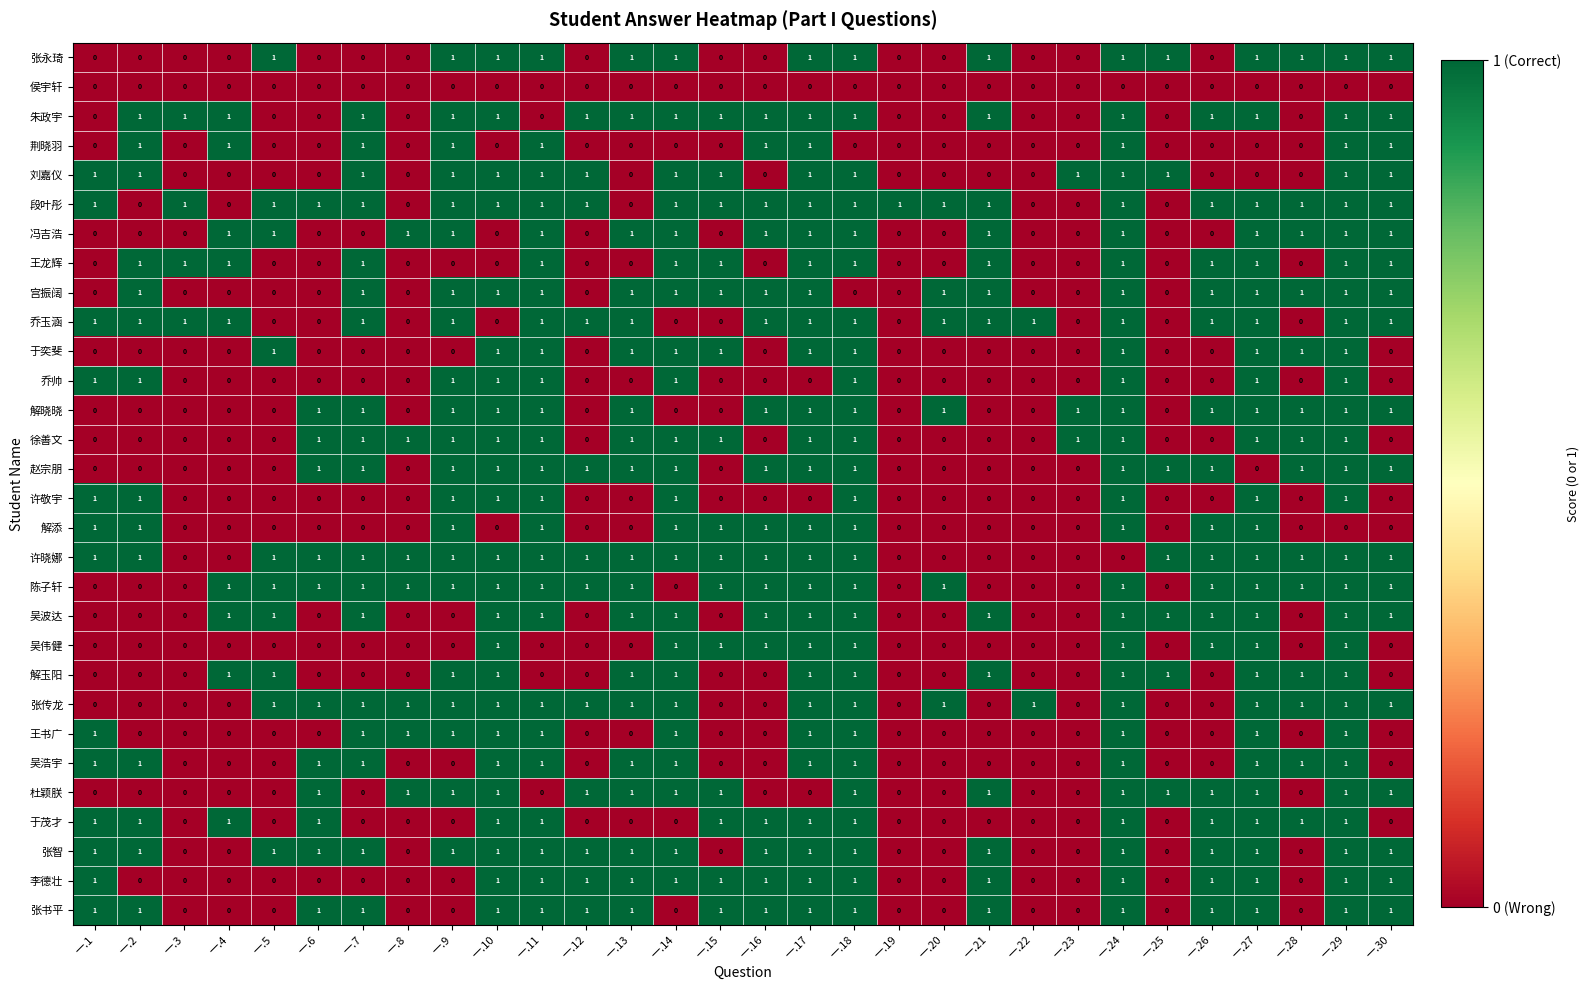

What is the difference between the highest and lowest values at 一.19?

1